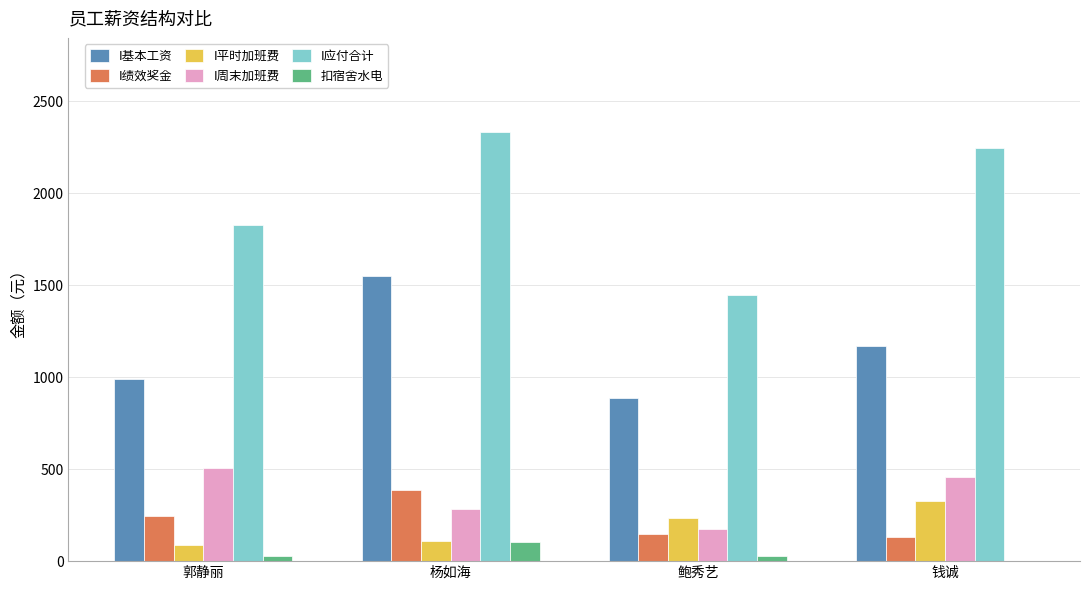

Which series has the largest range (max minus min)?

I应付合计